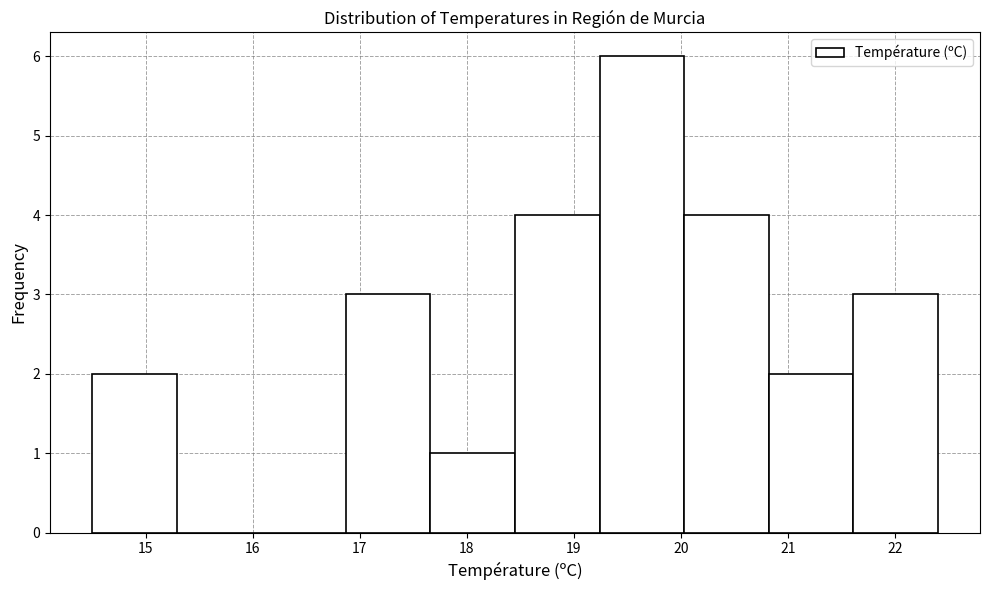

What is the height of the bar covering 17.66 to 18.45 on the x-axis? Neither the bar edges nor the heights are printed on the chart, so give them approximately, as read against the axes.

1